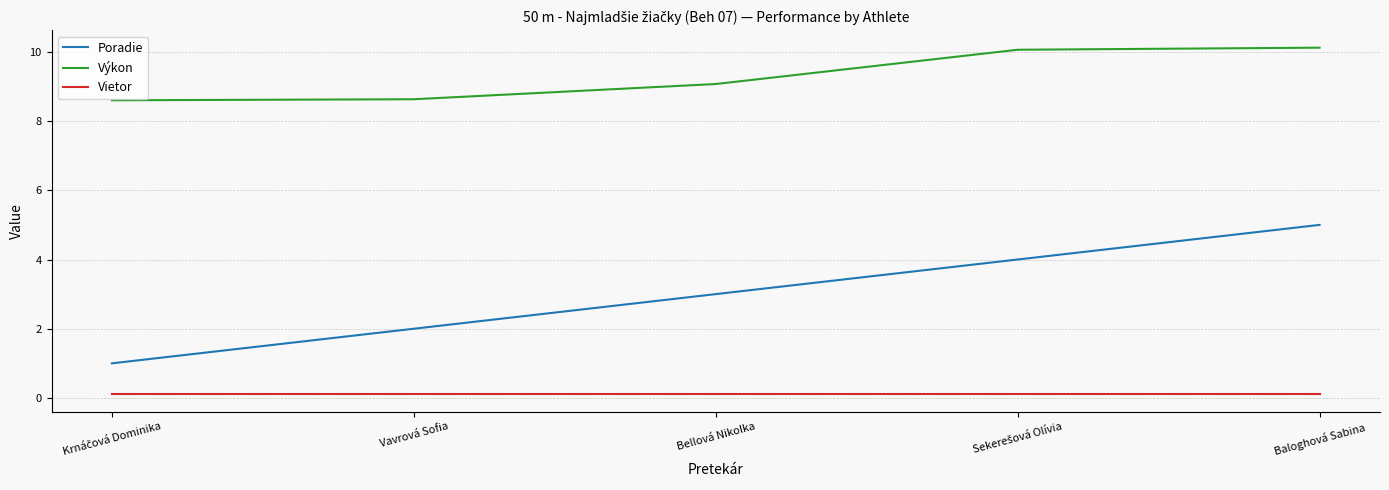

The Výkon series shows 10.1 at Baloghová Sabina. True or false?

True